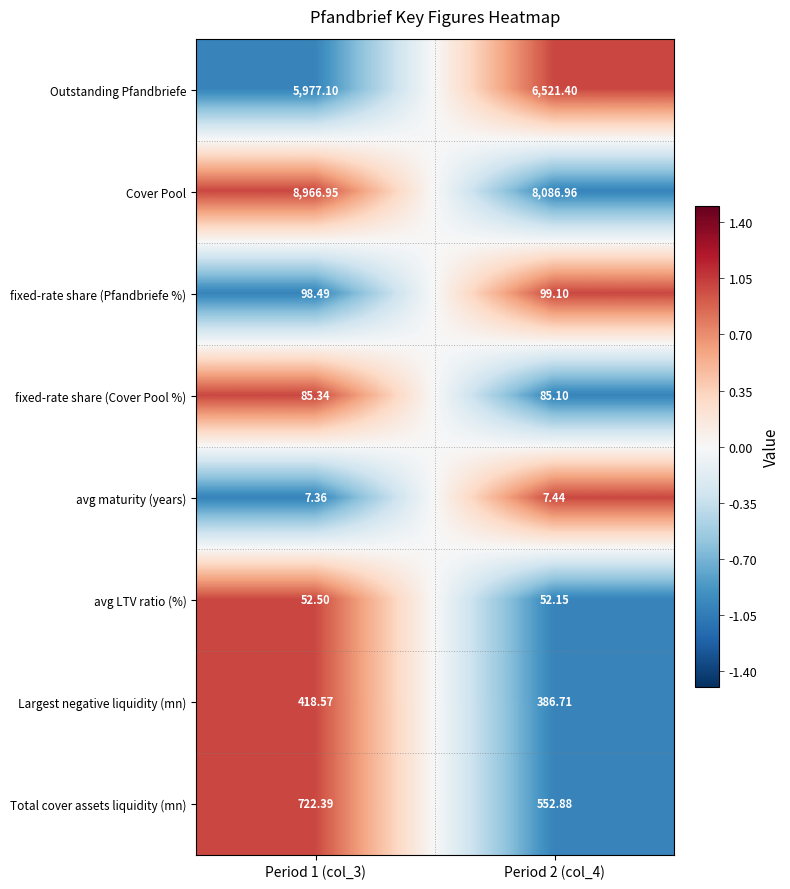

Rank the series by their maximum value, from lowest to highest.

avg maturity (years), avg LTV ratio (%), fixed-rate share (Cover Pool %), fixed-rate share (Pfandbriefe %), Largest negative liquidity (mn), Total cover assets liquidity (mn), Outstanding Pfandbriefe, Cover Pool